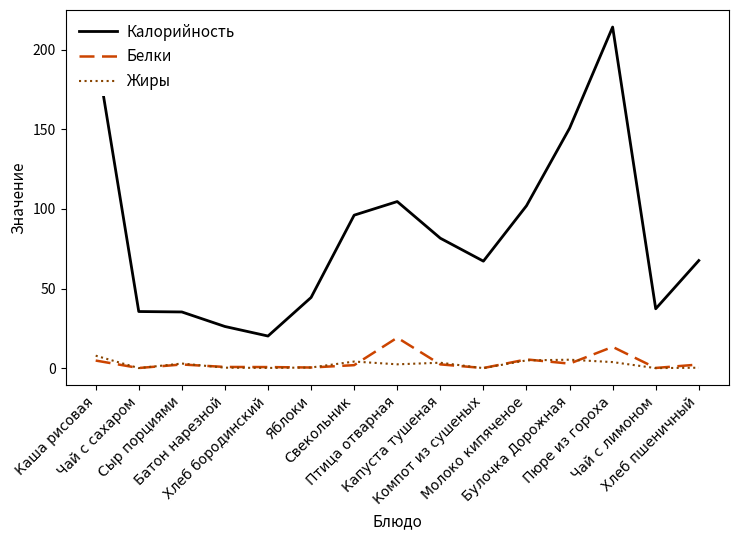

What is the average value of the Белки series?

3.8